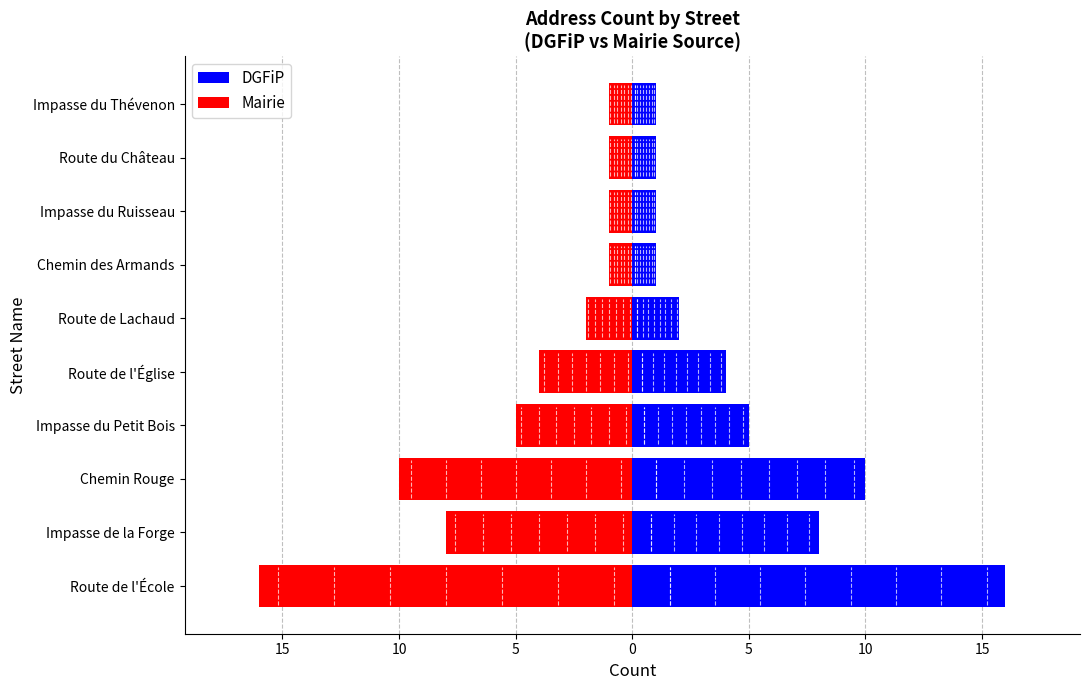

What is the difference between the second highest and minimum values in the Mairie series?

15